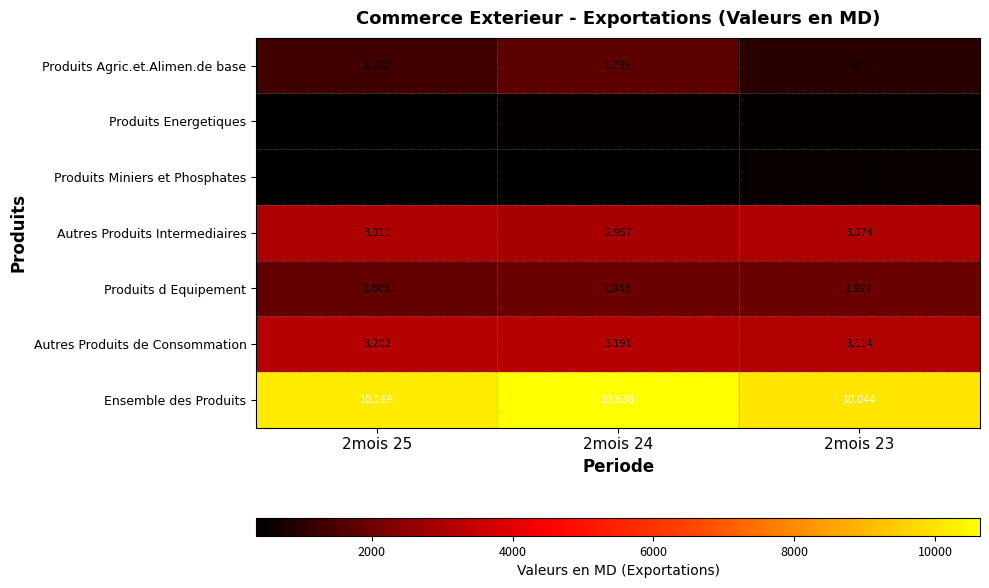

Which series changed the most between 2mois 25 and 2mois 24?

Ensemble des Produits